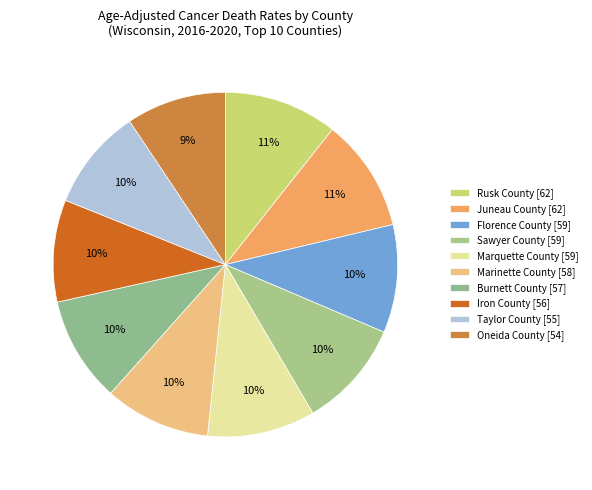

To the nearest percent, what percentage of the pie is Marquette County?

10%